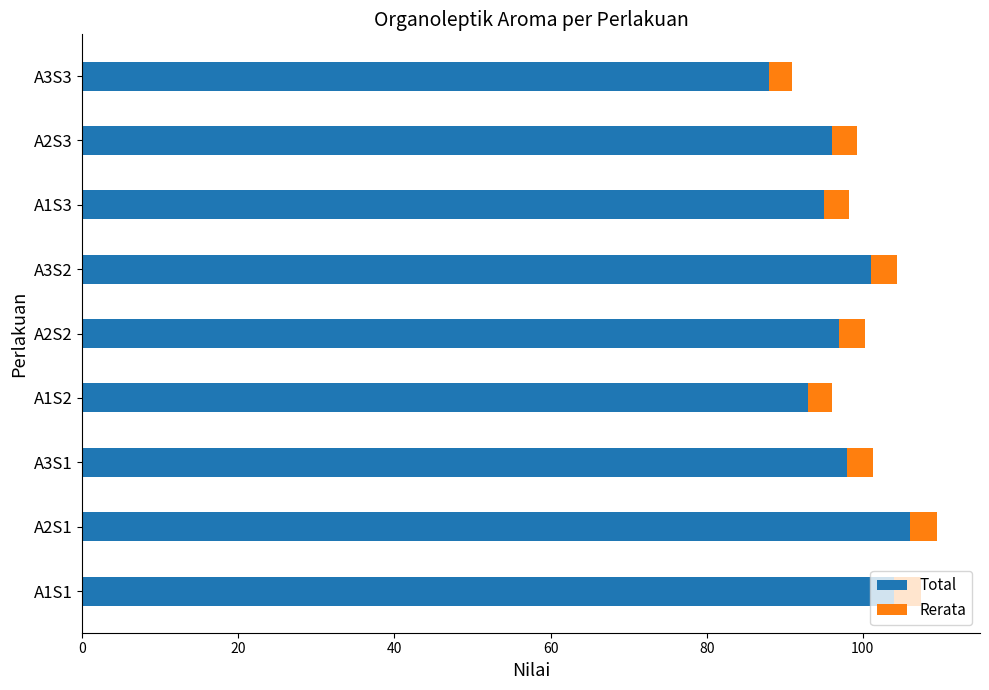

The Total series shows 126.6 at A2S3. True or false?

False